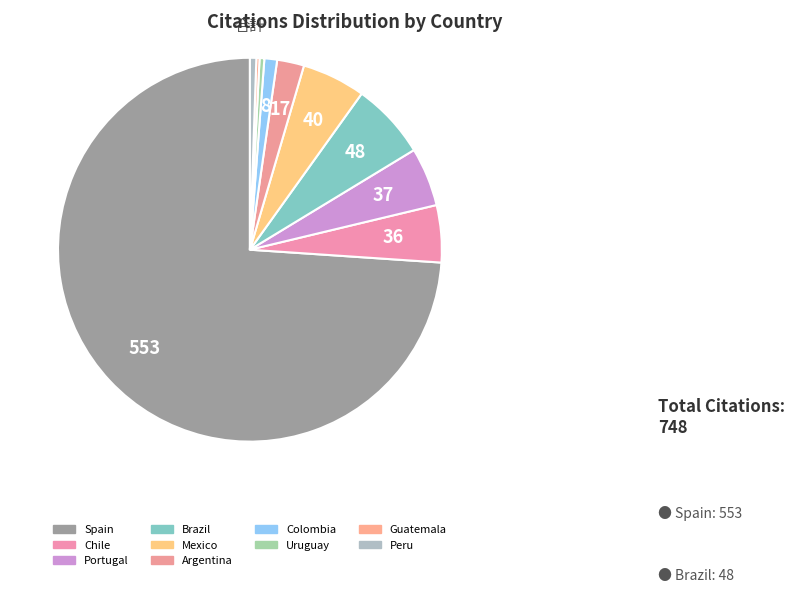

Does any single category account for the majority?

Yes